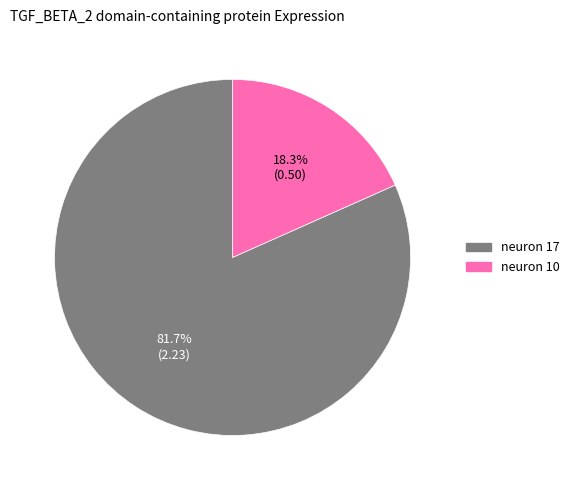

Between neuron 17 and neuron 10, which is larger?

neuron 17